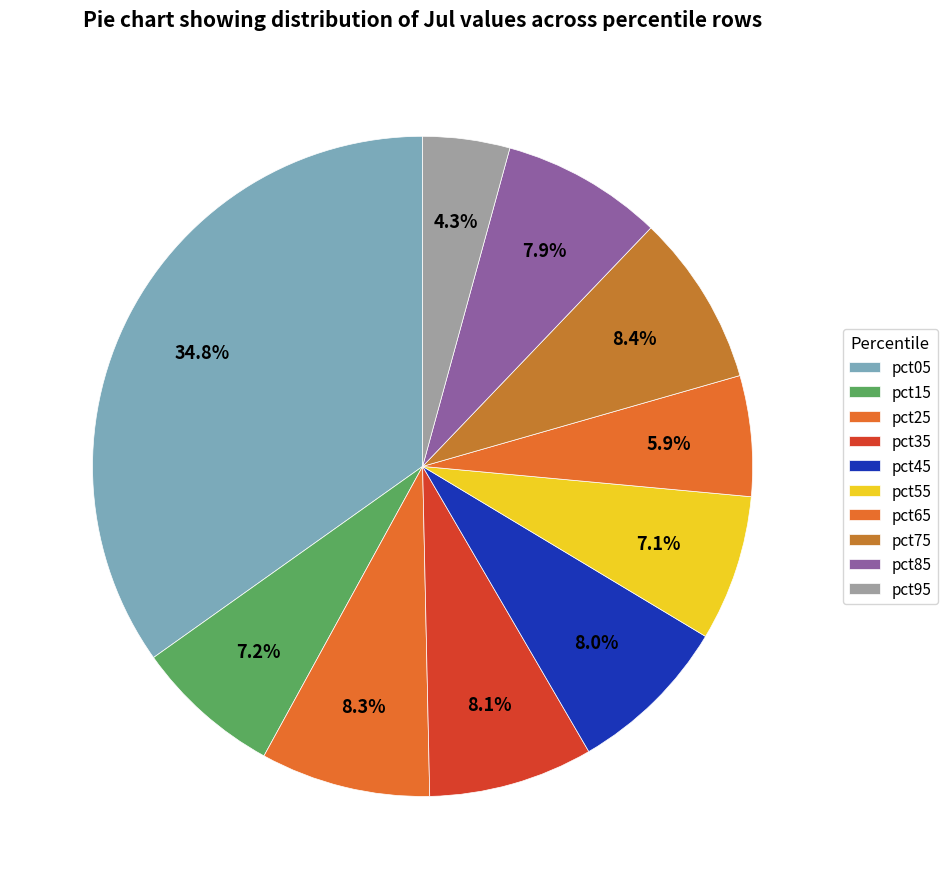

Is pct95 the majority of the pie?

No